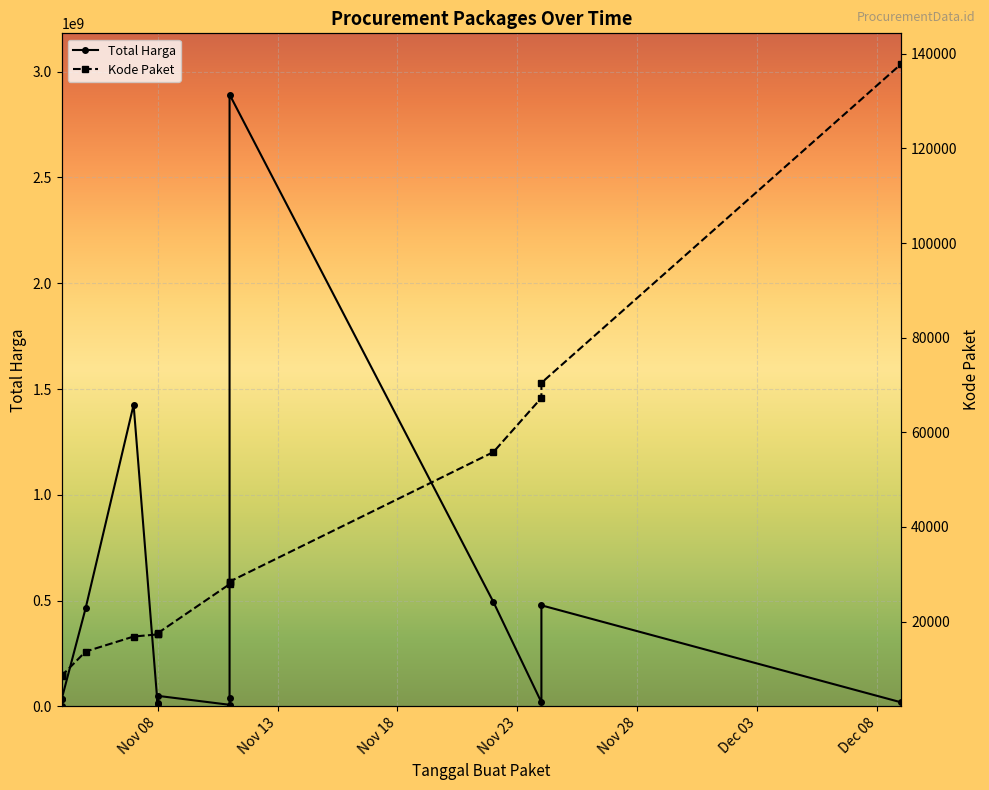

Reading left to right, extract all data points from this chart.

Total Harga: 577875	32441200	34000000	464002100	1425867900	9180000	15513960	49730040	7401240	39440000	2892122000	493000000	19175000	477600000	18900000
Kode Paket: 8668	8646	8530	13652	16823	17272	17283	17509	27891	28271	28425	55826	67279	70453	137876